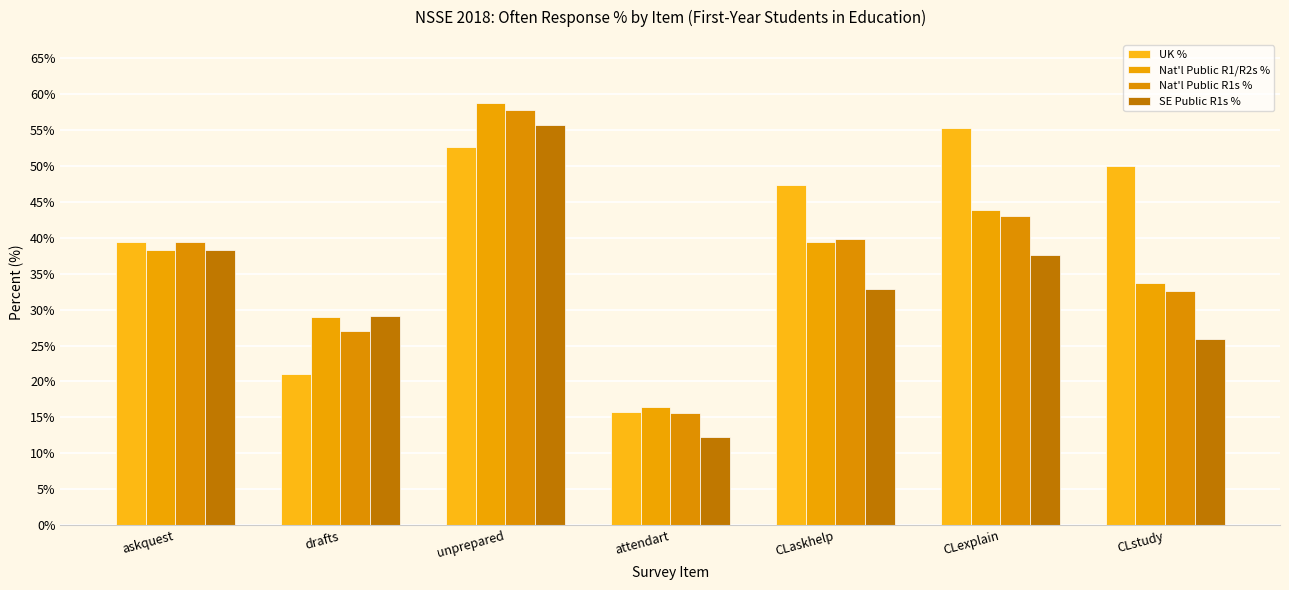

Is the value of Nat'l Public R1s % at attendart greater than the value of SE Public R1s % at askquest?

No